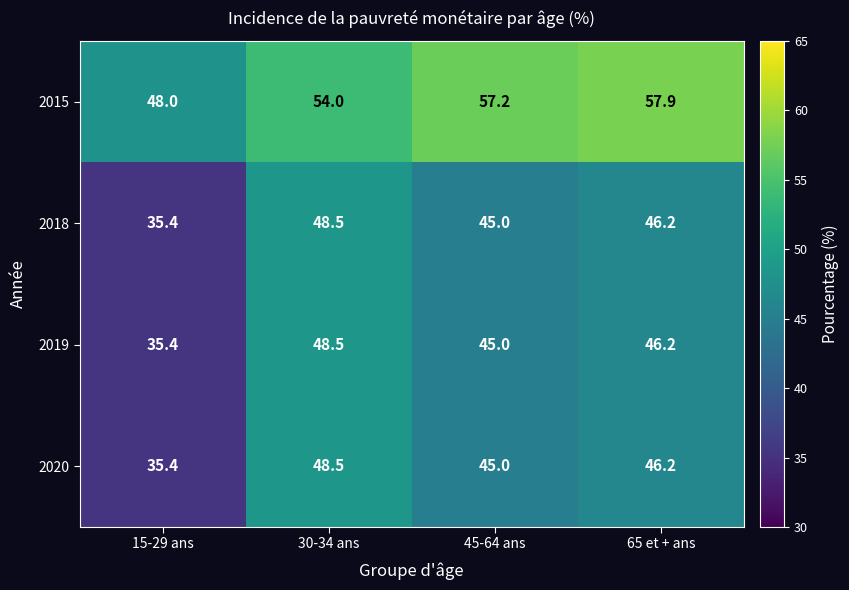

At which label is 2015 closest to 52?

30-34 ans